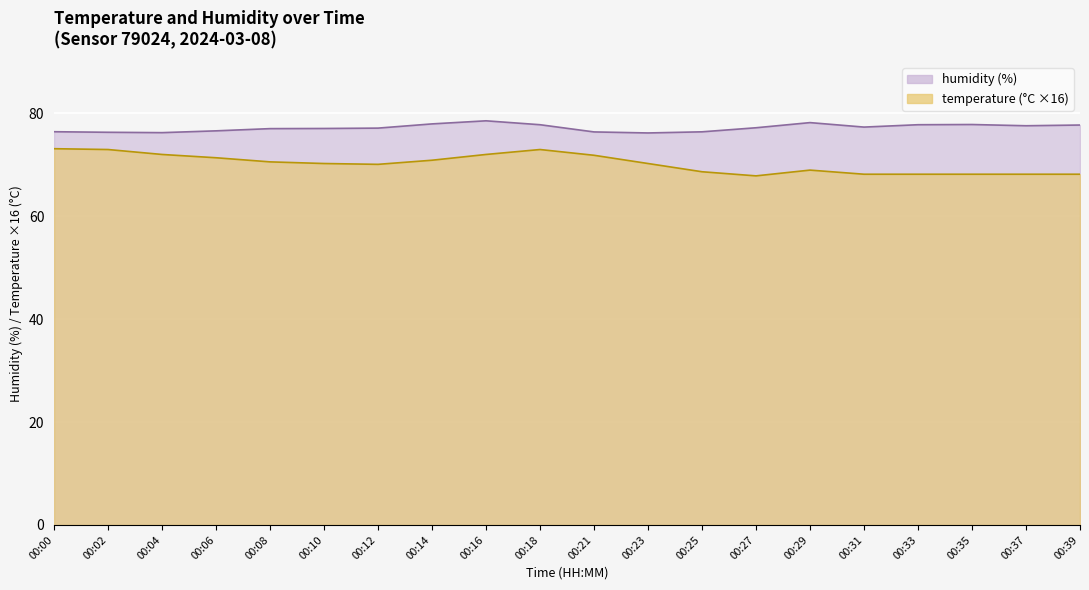

What is the highest value of the 50-64 series?

78.5